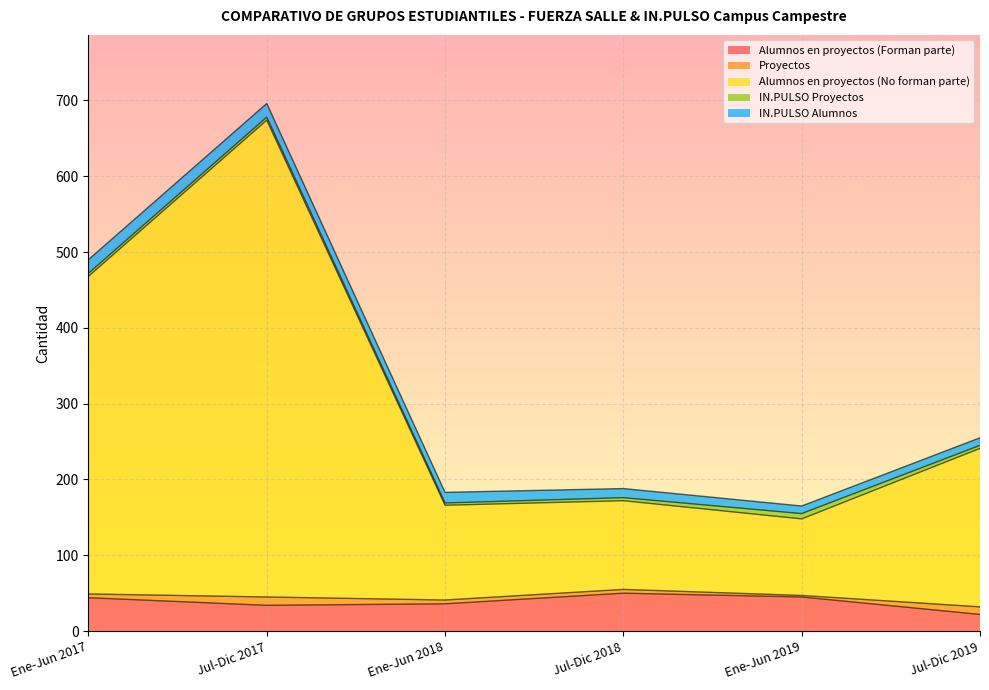

What value does the Proyectos series have at Jul-Dic 2019?

10